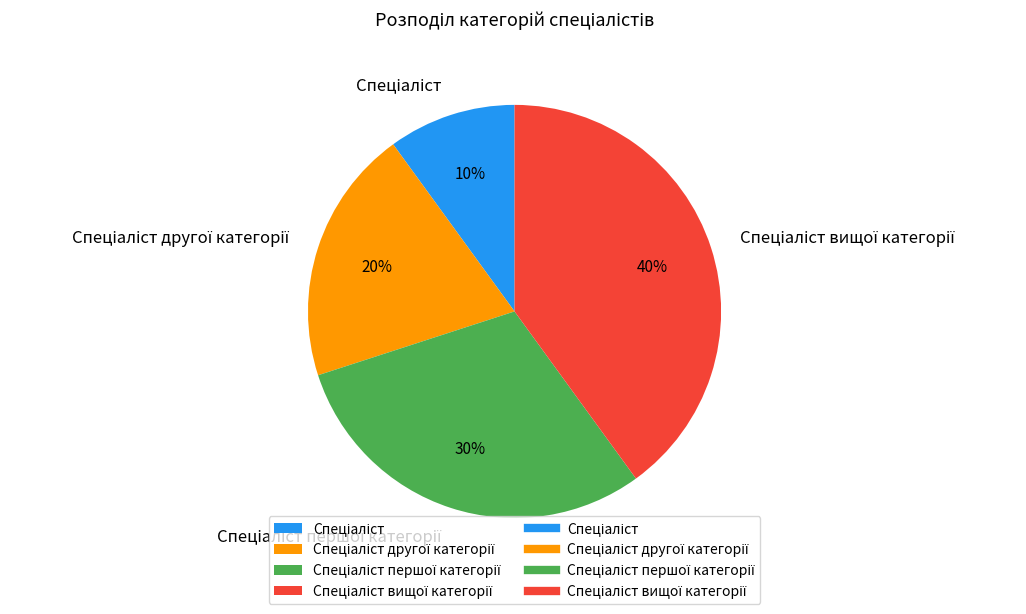

To the nearest percent, what is the difference between the largest and smallest slice percentages?

30%